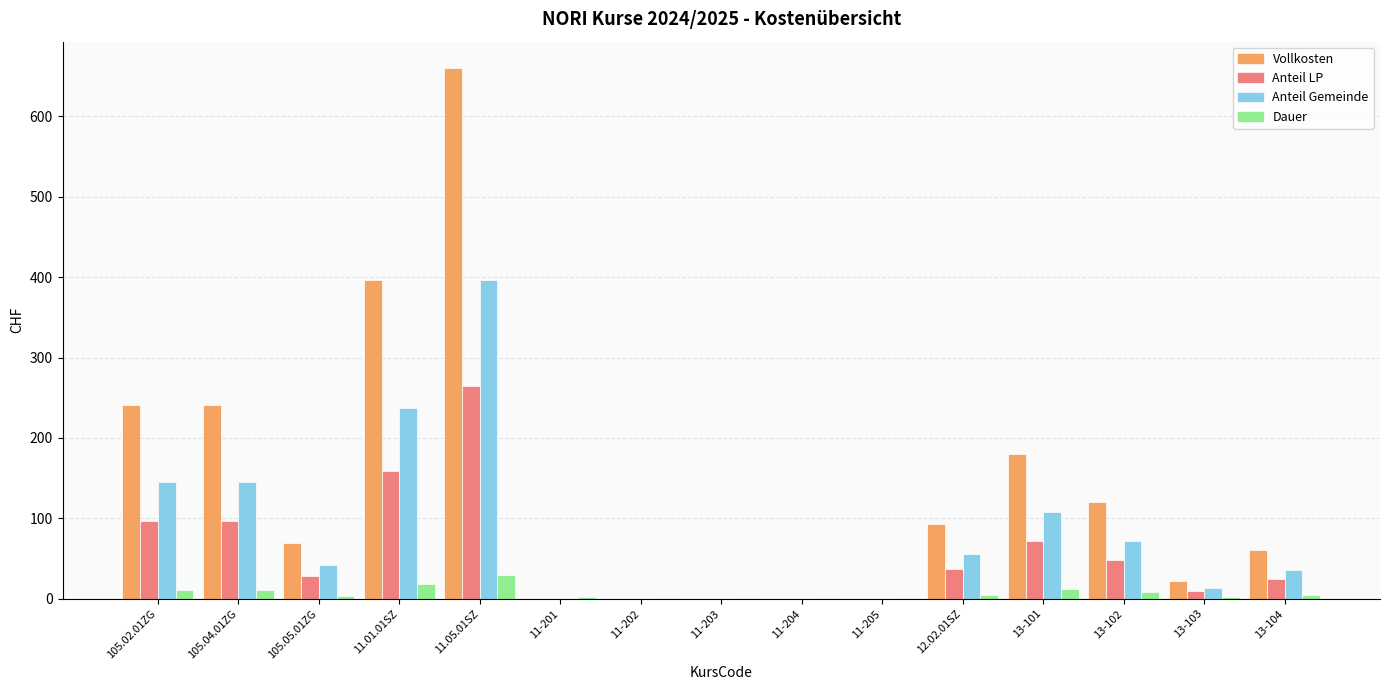

What is the maximum value shown in the chart?

660.0